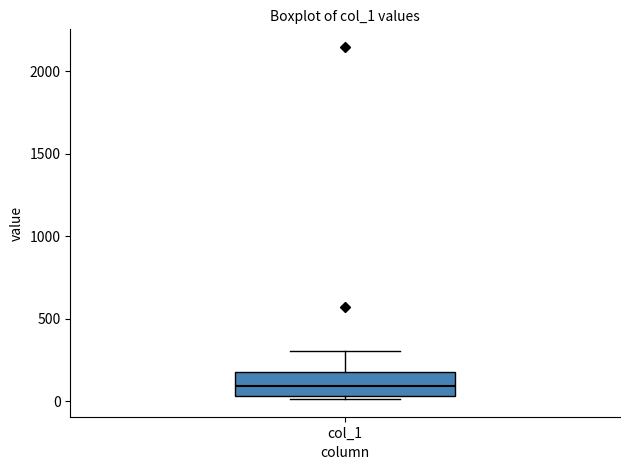

Read this box plot against the y-axis: the position of the median line, the range covered by the box, and the ends of both whiskers. The values are not printed on the chart, so give them approximately, as read against the axis.

median 100, box 50 to 200, whiskers 0 to 300